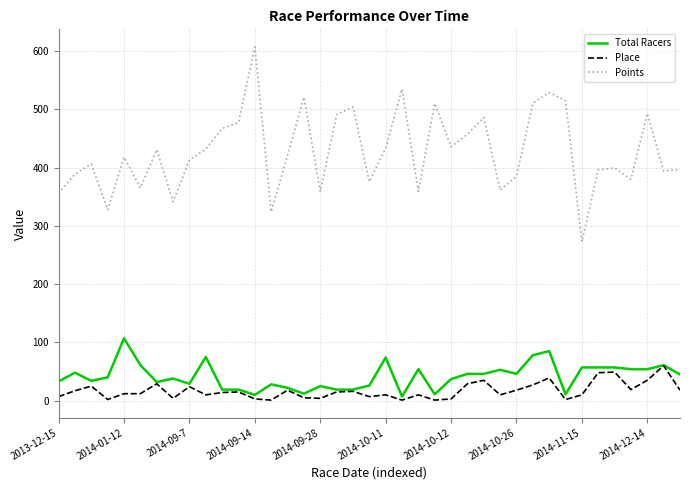

True or false: Points and Place cross at least once.

False